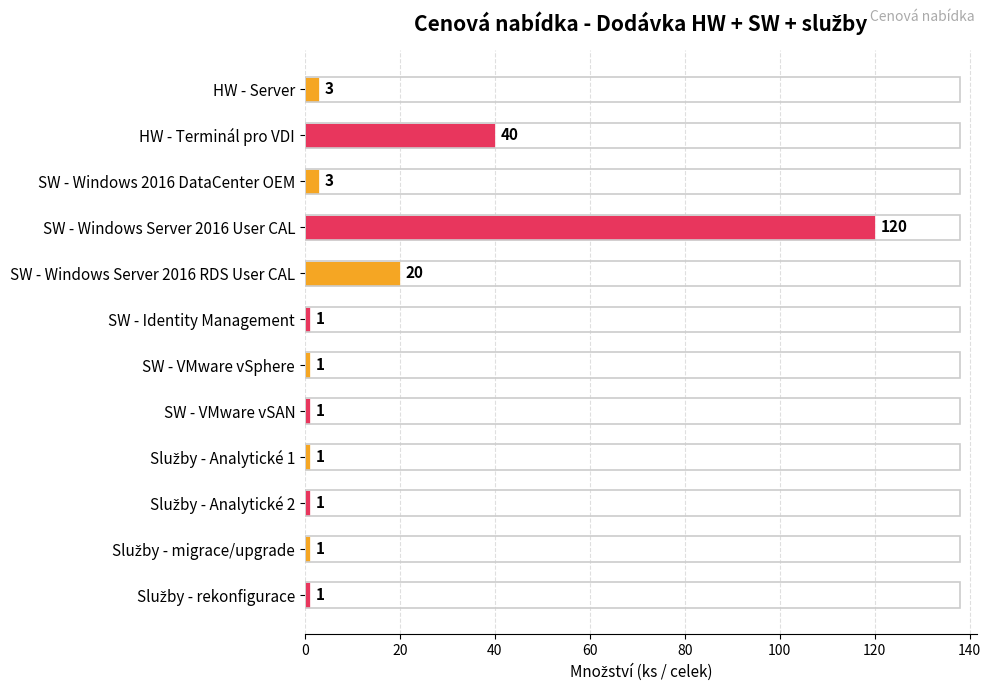

Between HW - Server and SW - VMware vSphere, which is larger?

HW - Server